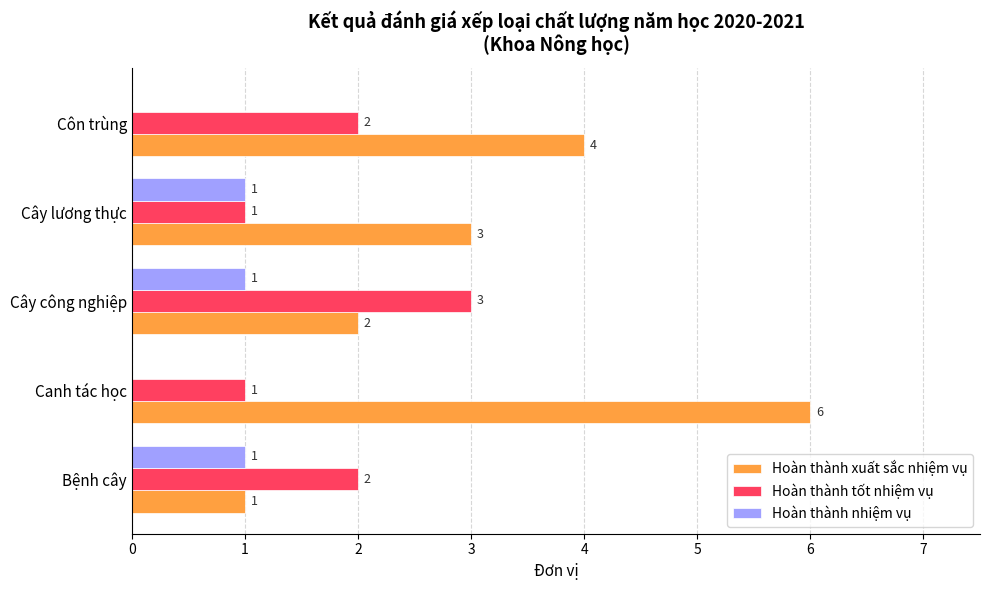

The Hoàn thành xuất sắc nhiệm vụ series shows 4 at Côn trùng. True or false?

True